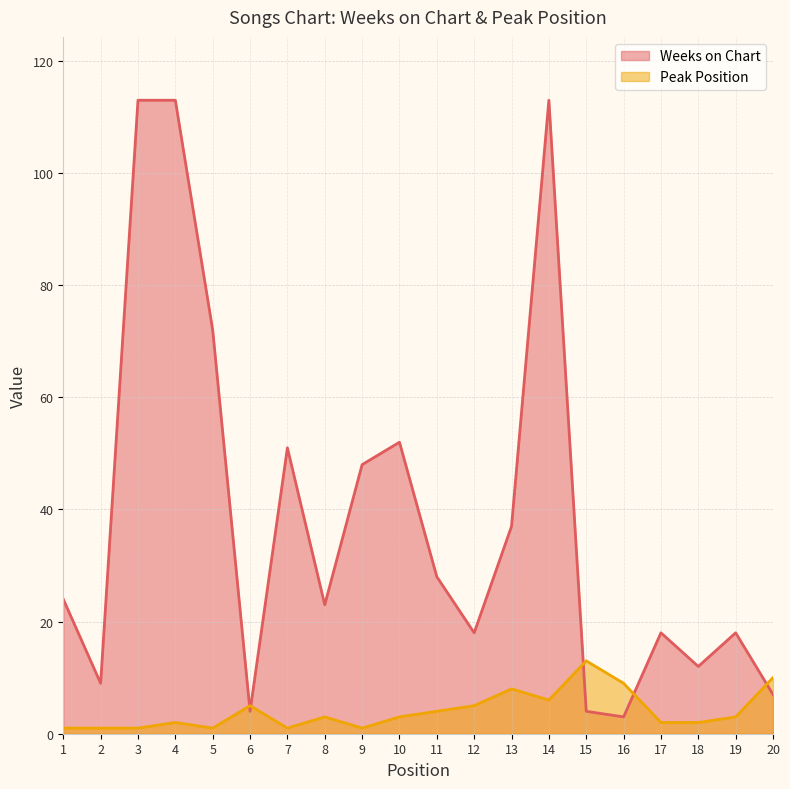

What are all the series names shown in the legend?

Weeks on Chart, Peak Position